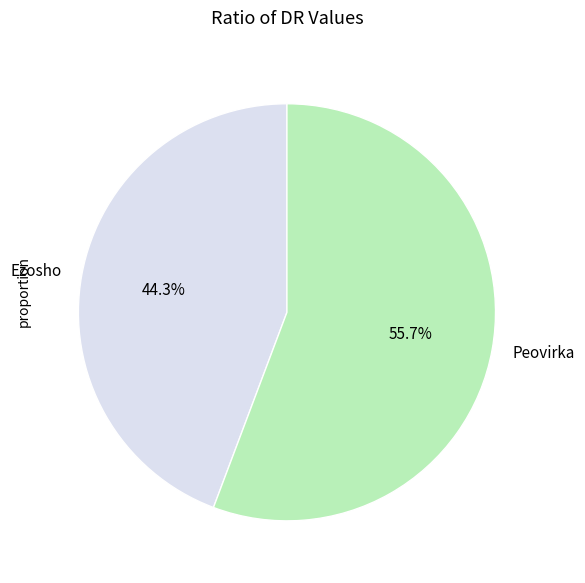

What portion of the pie excludes Peovirka?

44.3%